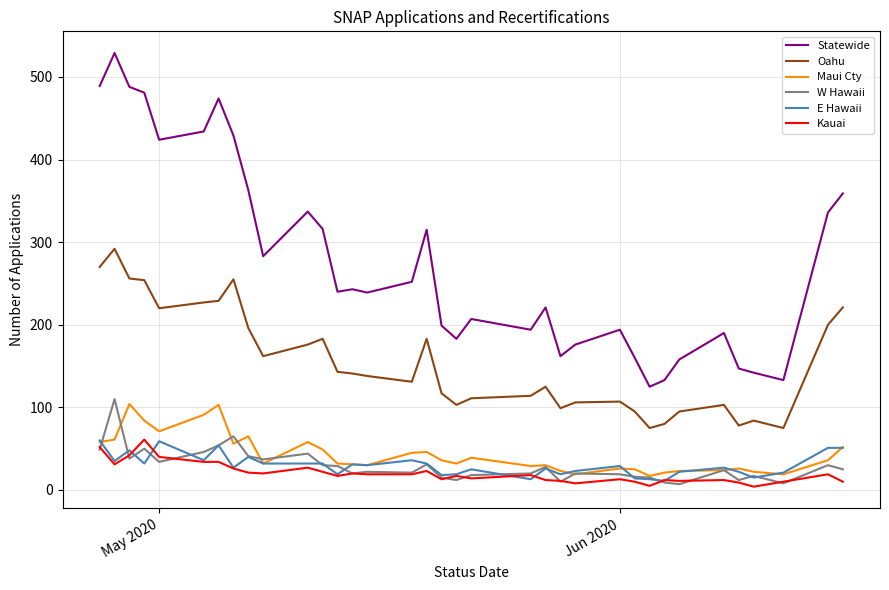

True or false: Statewide and Maui Cty cross at least once.

False